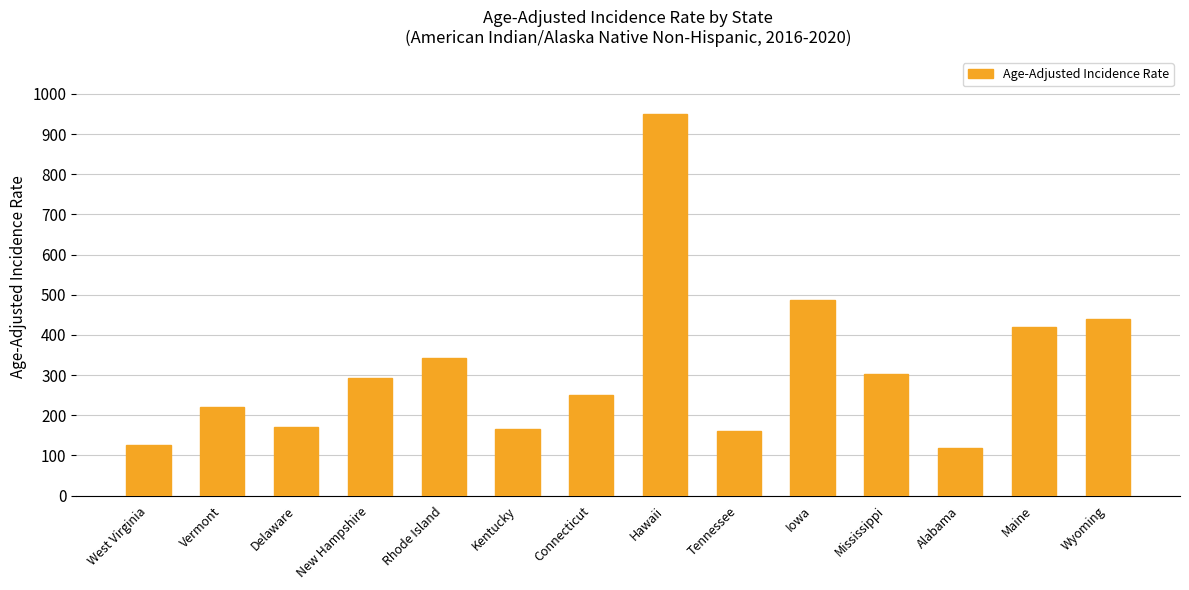

What is the label of the 12th bar from the left?

Alabama